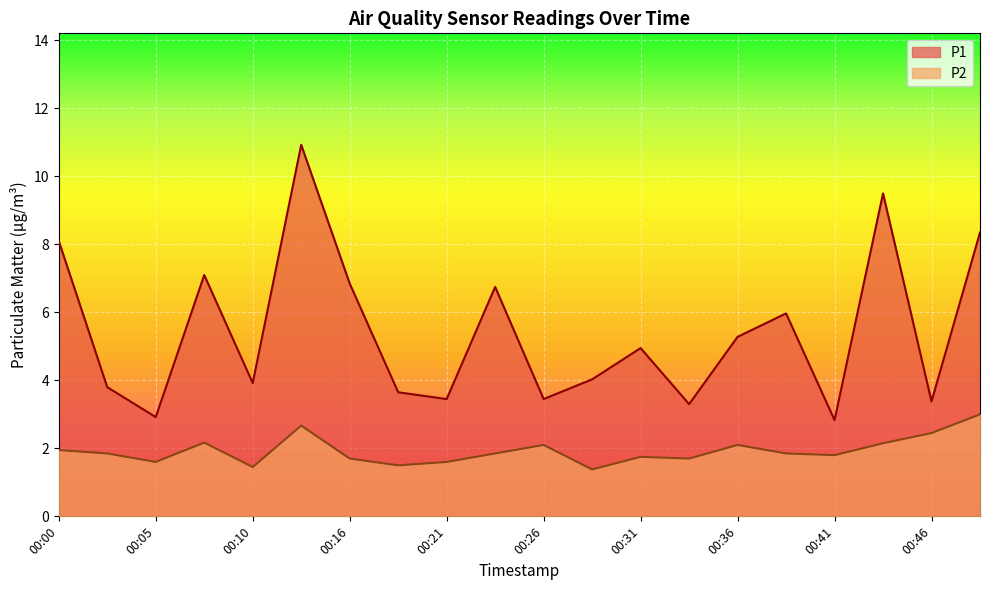

What is the spread (max minus min) of values at 00:44?

7.3